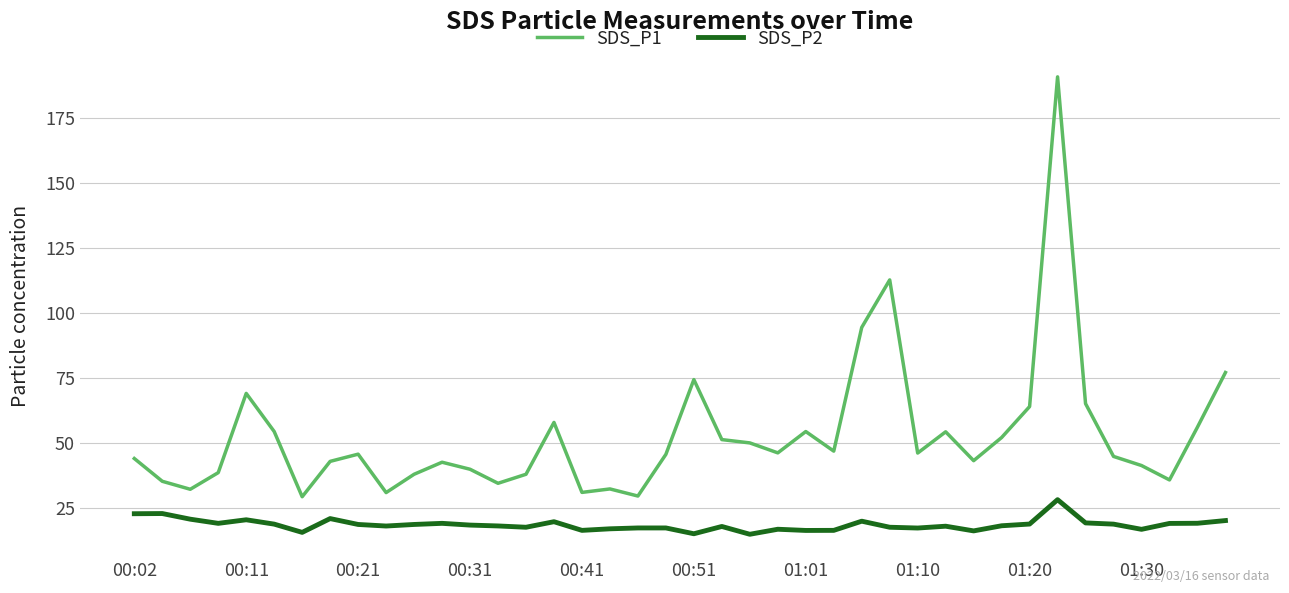

True or false: SDS_P2 and SDS_P1 cross at least once.

False